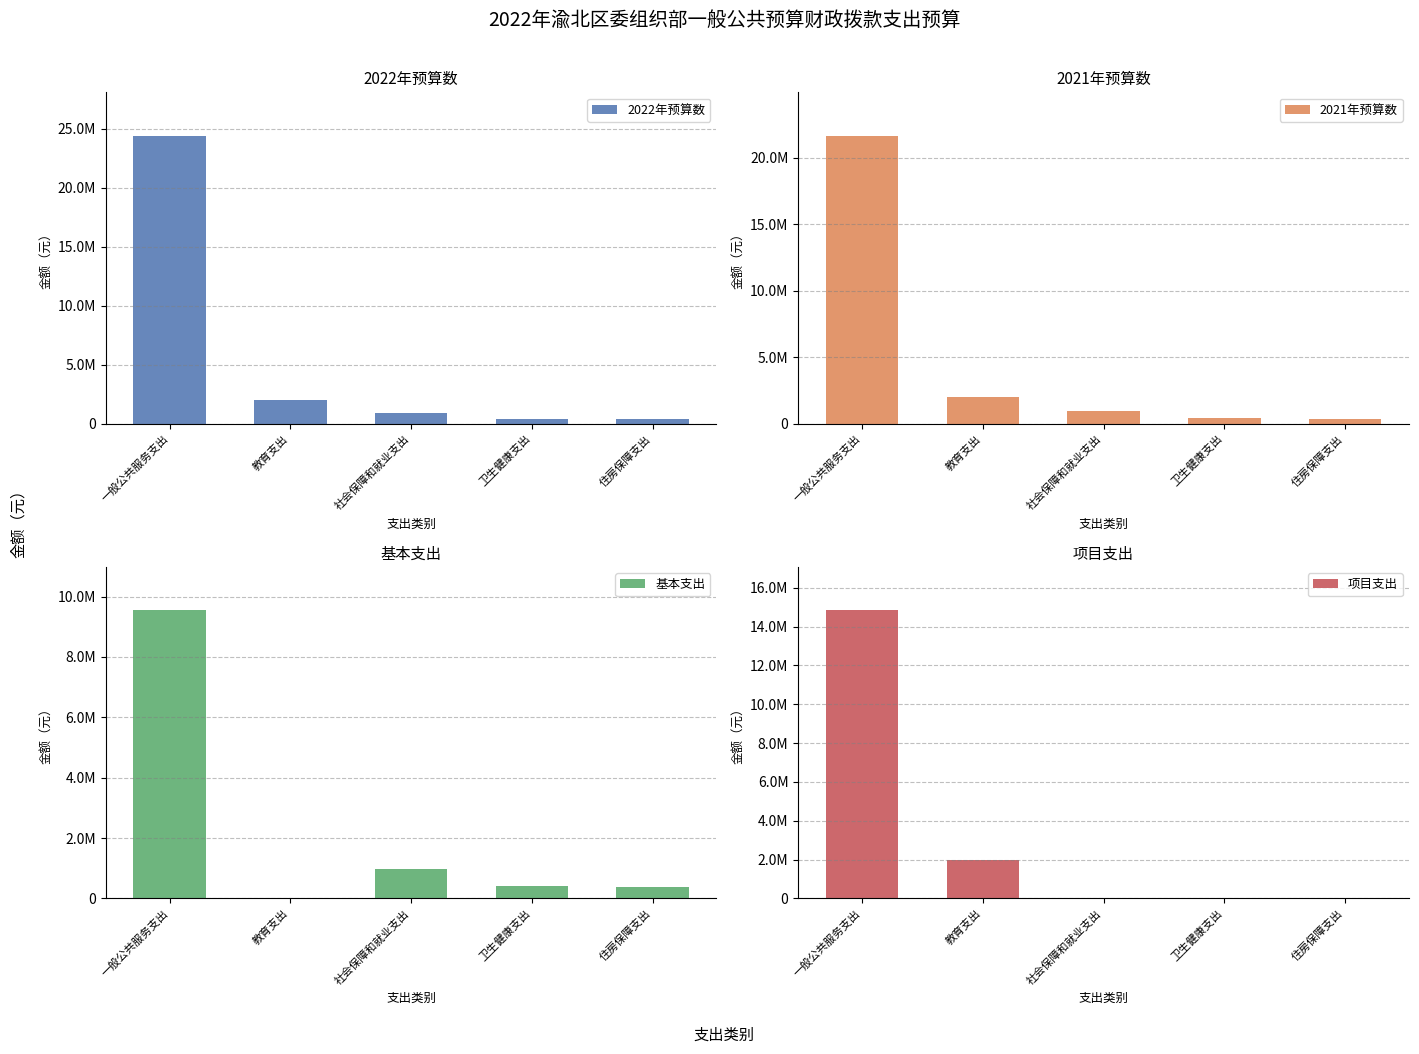

Reading left to right, extract all data points from this chart.

2022年预算数: 24405620.0	2000000.0	962807.4	409078.1	388077.7
2021年预算数: 21665894.2	2000000.0	971370.9	422134.9	406526.4
基本支出: 9551320.0	0.0	962807.4	409078.1	388077.7
项目支出: 14854300.0	2000000.0	0.0	0.0	0.0